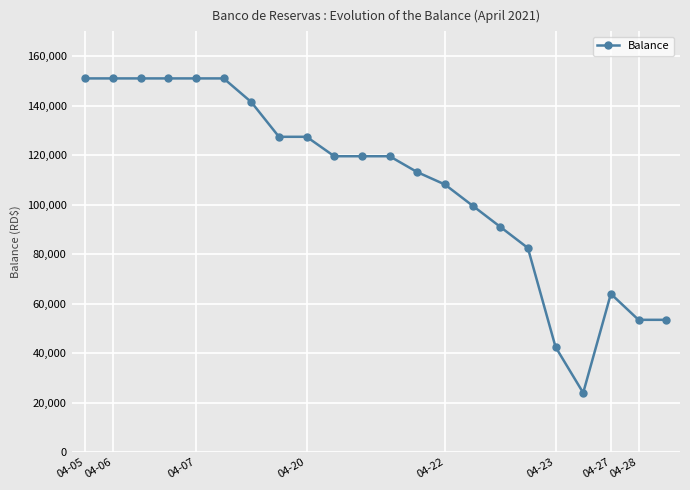

What is the value of the 6th point from the left?

150995.6